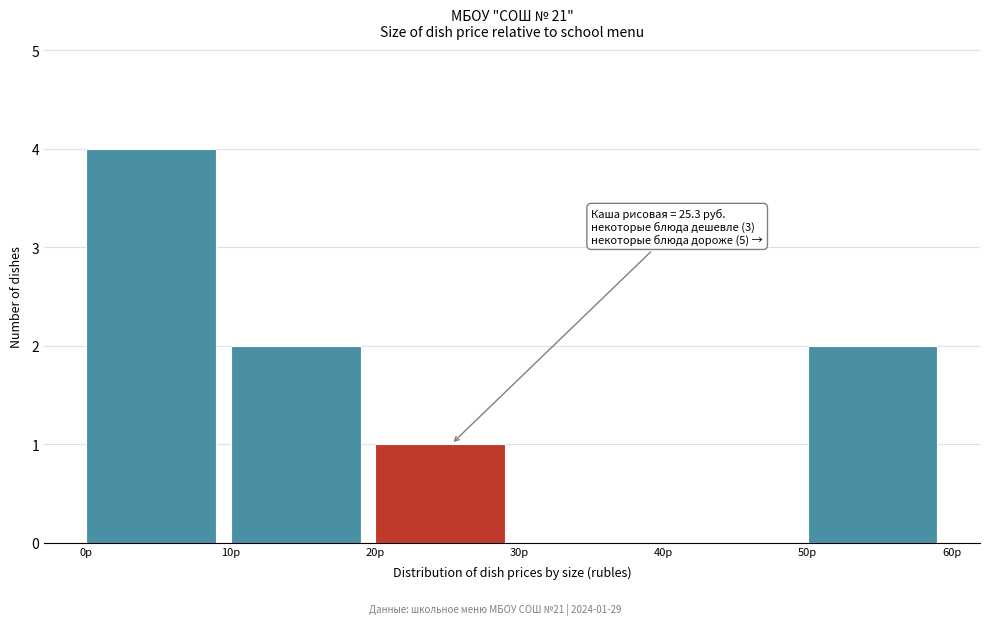

Which range on the x-axis has the tallest bar?

0 to 10